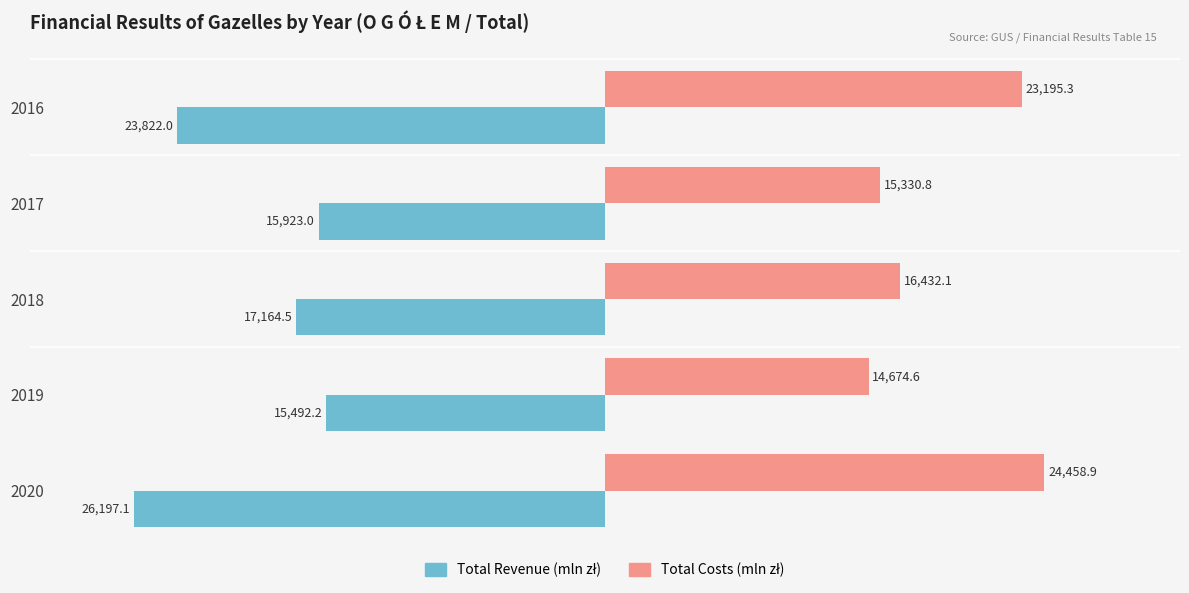

At which category does the chart reach its minimum across all series?

2020